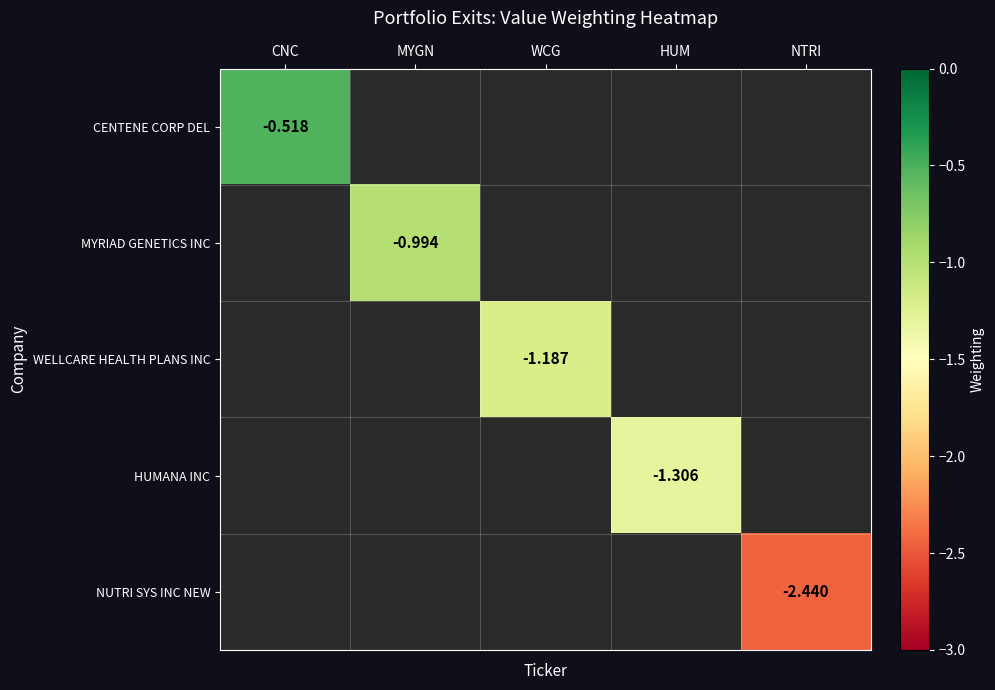

Which has a higher value, NTRI or WCG?

WCG